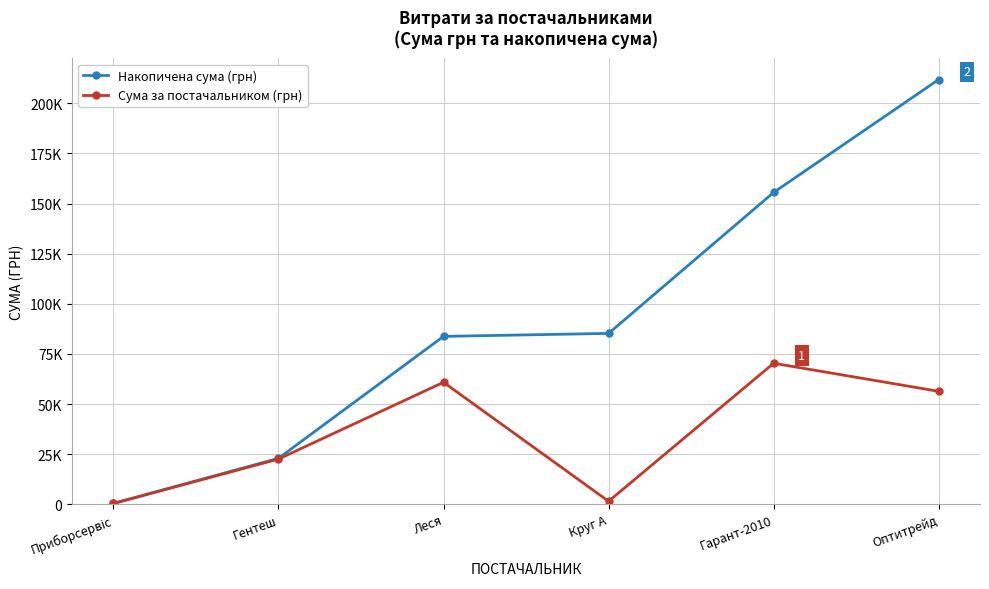

At which category does the chart reach its peak across all series?

Оптитрейд